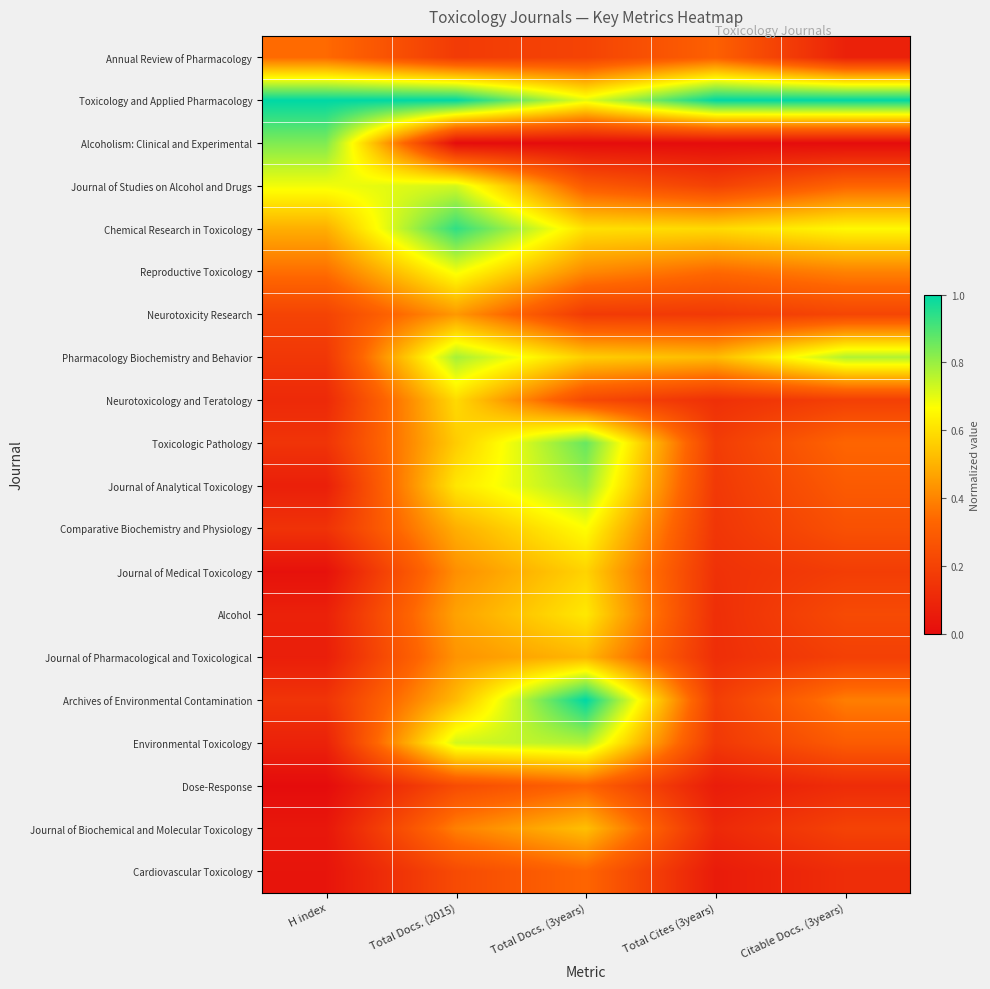

Reading left to right, transcribe all the data shown in this chart.

Annual Review of Pharmacology: H index=0.3	Total Docs. (2015)=0.2	Total Docs. (3years)=0.2	Total Cites (3years)=0.3	Citable Docs. (3years)=0.1
Toxicology and Applied Pharmacology: H index=1.0	Total Docs. (2015)=1.0	Total Docs. (3years)=0.7	Total Cites (3years)=1.0	Citable Docs. (3years)=1.0
Alcoholism: Clinical and Experimental: H index=0.8	Total Docs. (2015)=0.0	Total Docs. (3years)=0.0	Total Cites (3years)=0.0	Citable Docs. (3years)=0.0
Journal of Studies on Alcohol and Drugs: H index=0.7	Total Docs. (2015)=0.7	Total Docs. (3years)=0.3	Total Cites (3years)=0.2	Citable Docs. (3years)=0.3
Chemical Research in Toxicology: H index=0.5	Total Docs. (2015)=0.9	Total Docs. (3years)=0.6	Total Cites (3years)=0.6	Citable Docs. (3years)=0.7
Reproductive Toxicology: H index=0.4	Total Docs. (2015)=0.7	Total Docs. (3years)=0.4	Total Cites (3years)=0.3	Citable Docs. (3years)=0.4
Neurotoxicity Research: H index=0.2	Total Docs. (2015)=0.4	Total Docs. (3years)=0.2	Total Cites (3years)=0.2	Citable Docs. (3years)=0.2
Pharmacology Biochemistry and Behavior: H index=0.2	Total Docs. (2015)=0.8	Total Docs. (3years)=0.6	Total Cites (3years)=0.5	Citable Docs. (3years)=0.8
Neurotoxicology and Teratology: H index=0.1	Total Docs. (2015)=0.6	Total Docs. (3years)=0.2	Total Cites (3years)=0.1	Citable Docs. (3years)=0.2
Toxicologic Pathology: H index=0.1	Total Docs. (2015)=0.6	Total Docs. (3years)=0.9	Total Cites (3years)=0.2	Citable Docs. (3years)=0.3
Journal of Analytical Toxicology: H index=0.1	Total Docs. (2015)=0.6	Total Docs. (3years)=0.8	Total Cites (3years)=0.2	Citable Docs. (3years)=0.3
Comparative Biochemistry and Physiology: H index=0.1	Total Docs. (2015)=0.5	Total Docs. (3years)=0.7	Total Cites (3years)=0.2	Citable Docs. (3years)=0.3
Journal of Medical Toxicology: H index=0.0	Total Docs. (2015)=0.4	Total Docs. (3years)=0.6	Total Cites (3years)=0.1	Citable Docs. (3years)=0.2
Alcohol: H index=0.1	Total Docs. (2015)=0.5	Total Docs. (3years)=0.6	Total Cites (3years)=0.1	Citable Docs. (3years)=0.2
Journal of Pharmacological and Toxicological: H index=0.1	Total Docs. (2015)=0.4	Total Docs. (3years)=0.5	Total Cites (3years)=0.1	Citable Docs. (3years)=0.2
Archives of Environmental Contamination: H index=0.1	Total Docs. (2015)=0.5	Total Docs. (3years)=1.0	Total Cites (3years)=0.2	Citable Docs. (3years)=0.4
Environmental Toxicology: H index=0.1	Total Docs. (2015)=0.7	Total Docs. (3years)=0.8	Total Cites (3years)=0.2	Citable Docs. (3years)=0.3
Dose-Response: H index=0.0	Total Docs. (2015)=0.2	Total Docs. (3years)=0.3	Total Cites (3years)=0.1	Citable Docs. (3years)=0.1
Journal of Biochemical and Molecular Toxicology: H index=0.0	Total Docs. (2015)=0.4	Total Docs. (3years)=0.5	Total Cites (3years)=0.1	Citable Docs. (3years)=0.2
Cardiovascular Toxicology: H index=0.0	Total Docs. (2015)=0.2	Total Docs. (3years)=0.3	Total Cites (3years)=0.1	Citable Docs. (3years)=0.1